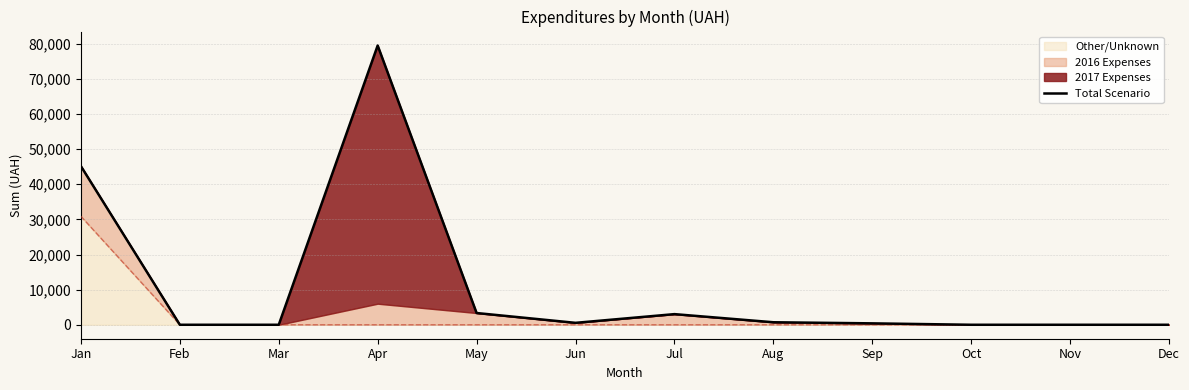

Between Oct and Feb, which is larger?

Oct